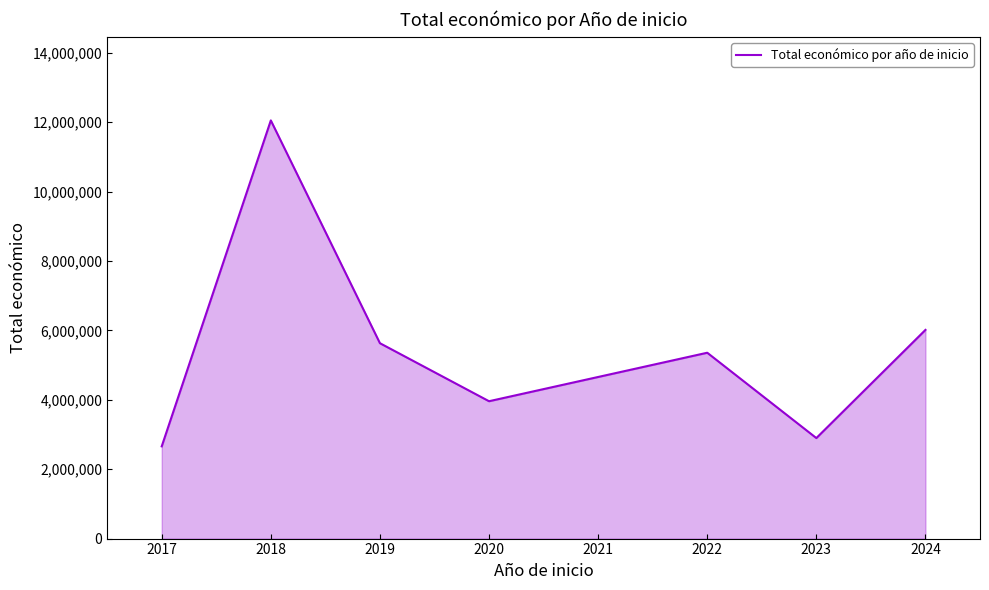

Which label corresponds to the largest value in the chart?

2018